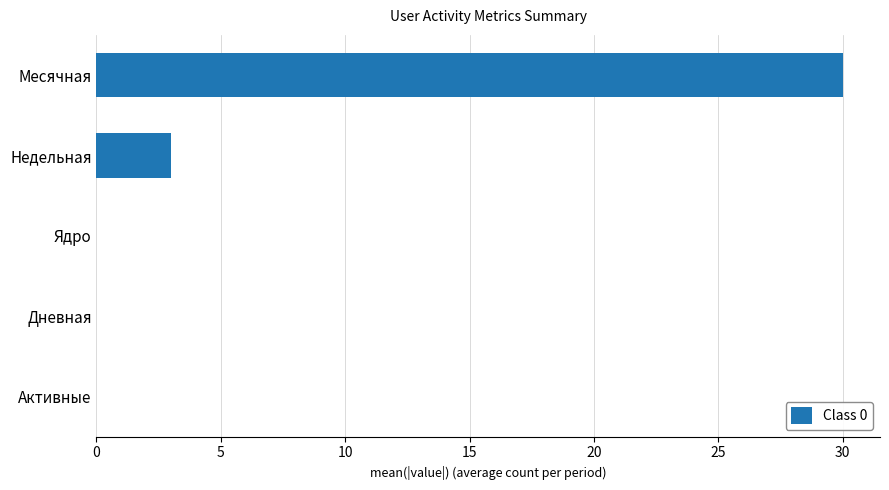

What is the sum of all values?

33